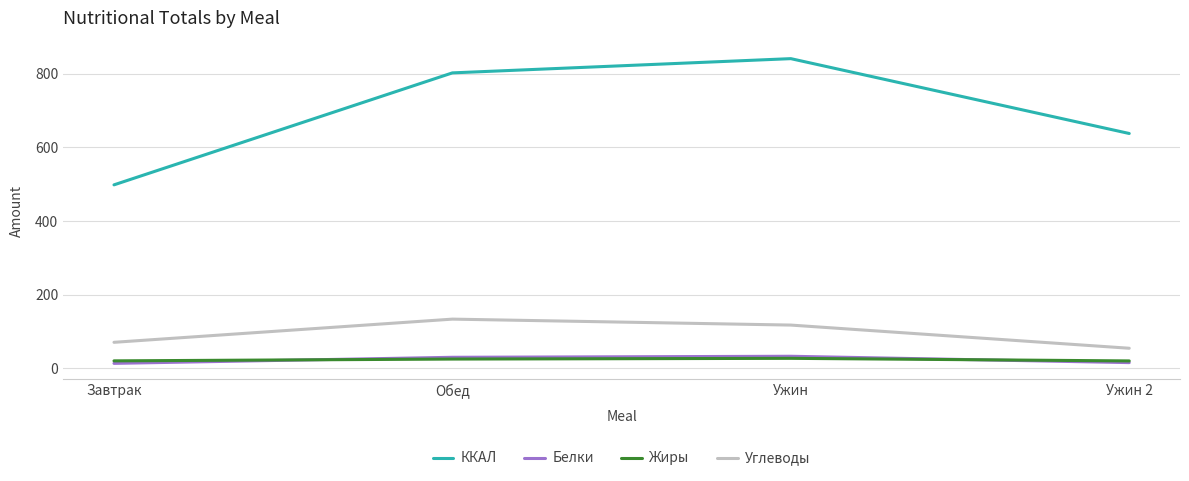

Is the value of Жиры at Завтрак greater than the value of Углеводы at Ужин?

No